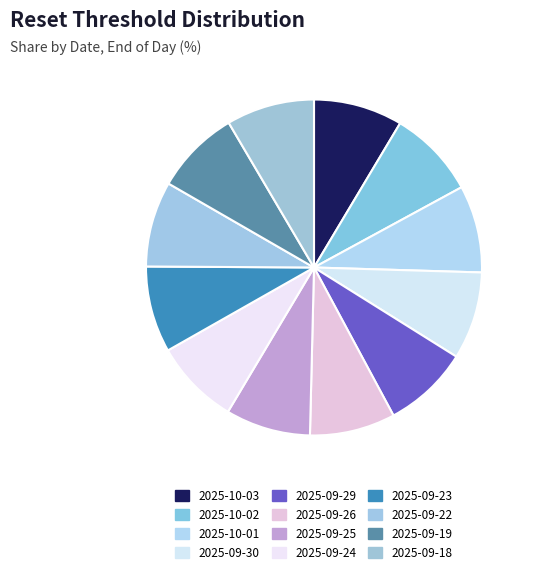

Count the number of slices in the pie.

12